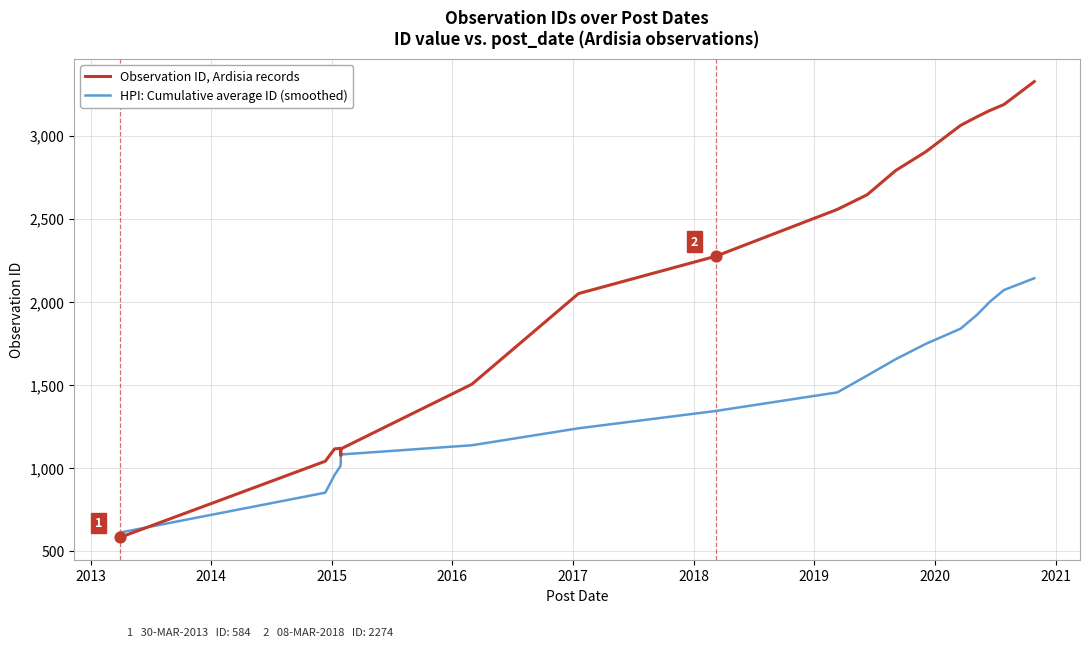

What are all the series names shown in the legend?

HPI: Cumulative average ID (smoothed), Observation ID, Ardisia records